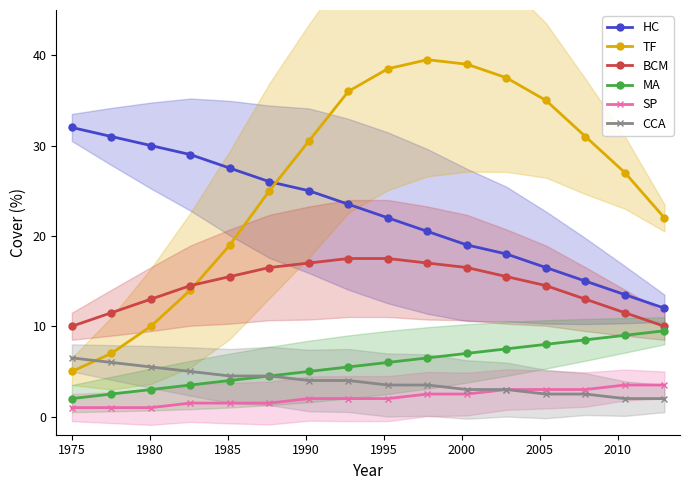

How many values in the SP series are below 2?

6